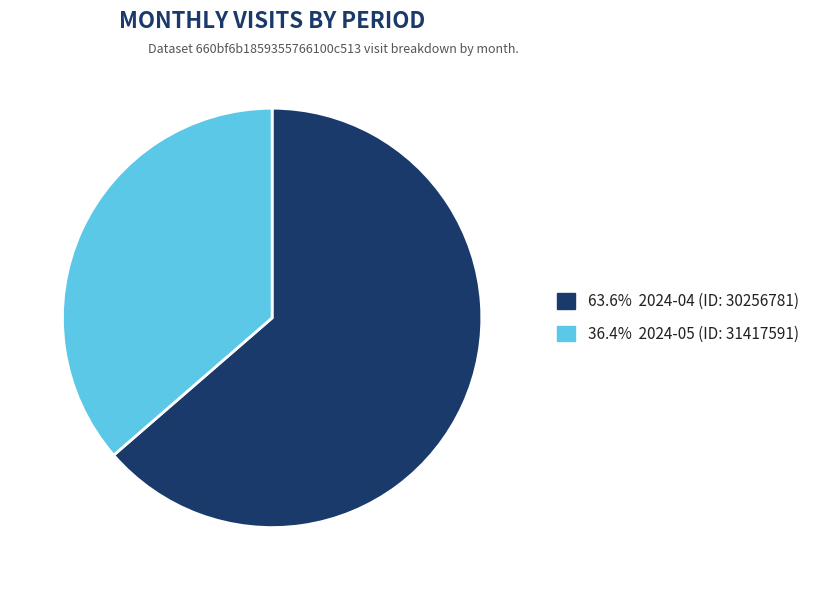

Is there a majority slice in this chart?

Yes